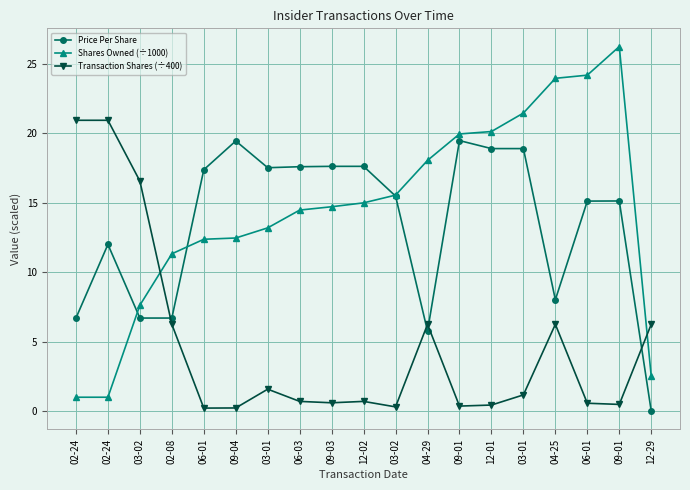

Where is the first local minimum for Price Per Share?

03-01